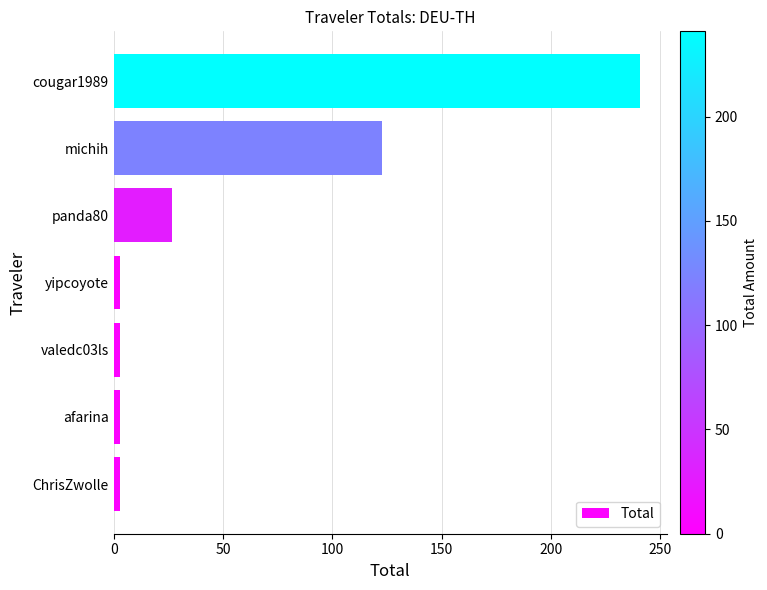

What is the minimum value shown in the chart?

3.0